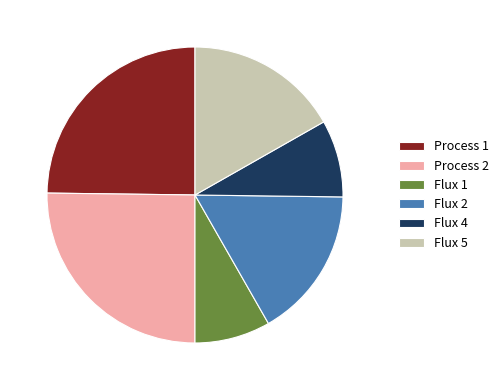

Does any single category account for the majority?

No